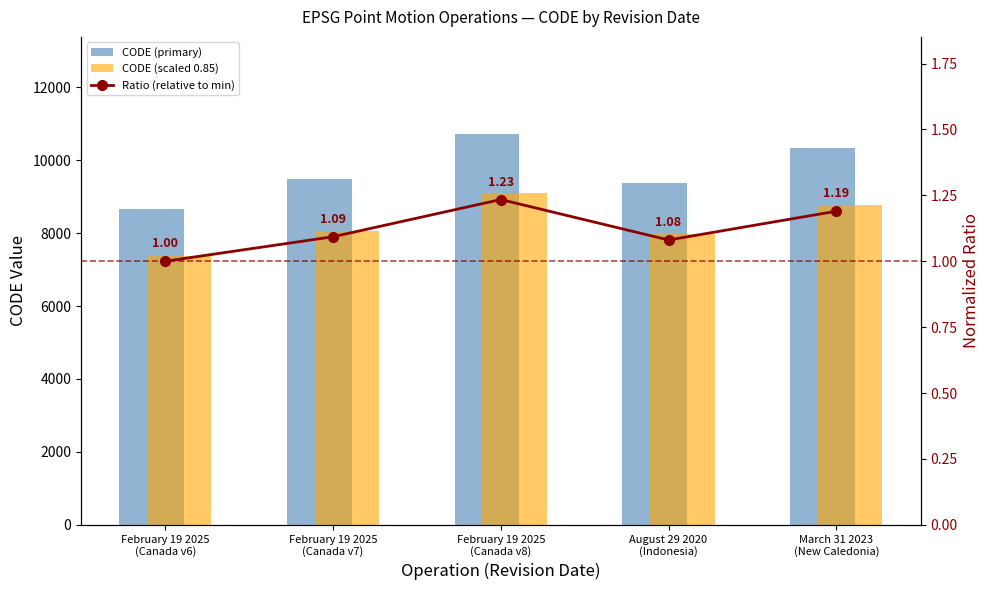

What is the label of the 2nd bar from the right?

August 29 2020
(Indonesia)